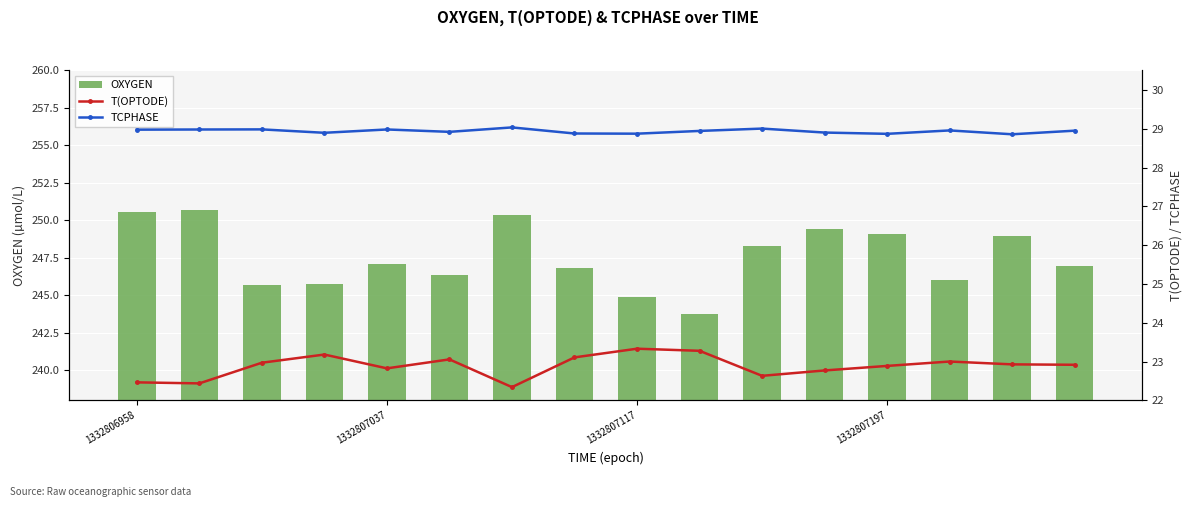

How many groups of bars are there?

16